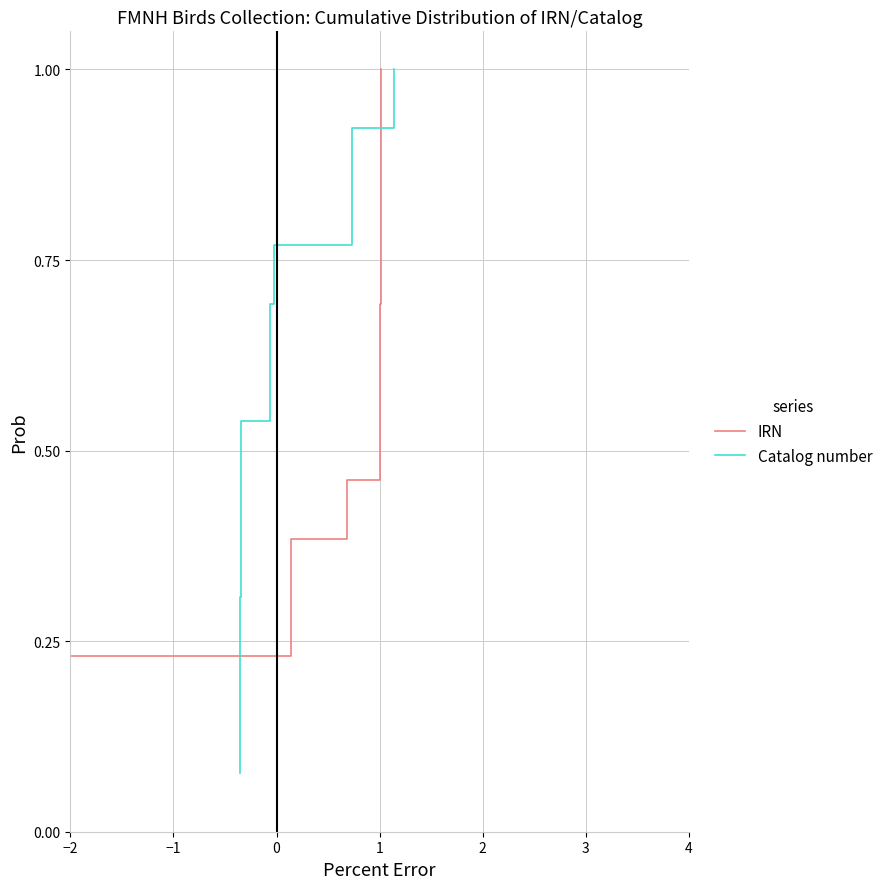

At 2, list the series in order from largest to smallest.

IRN, Catalog number